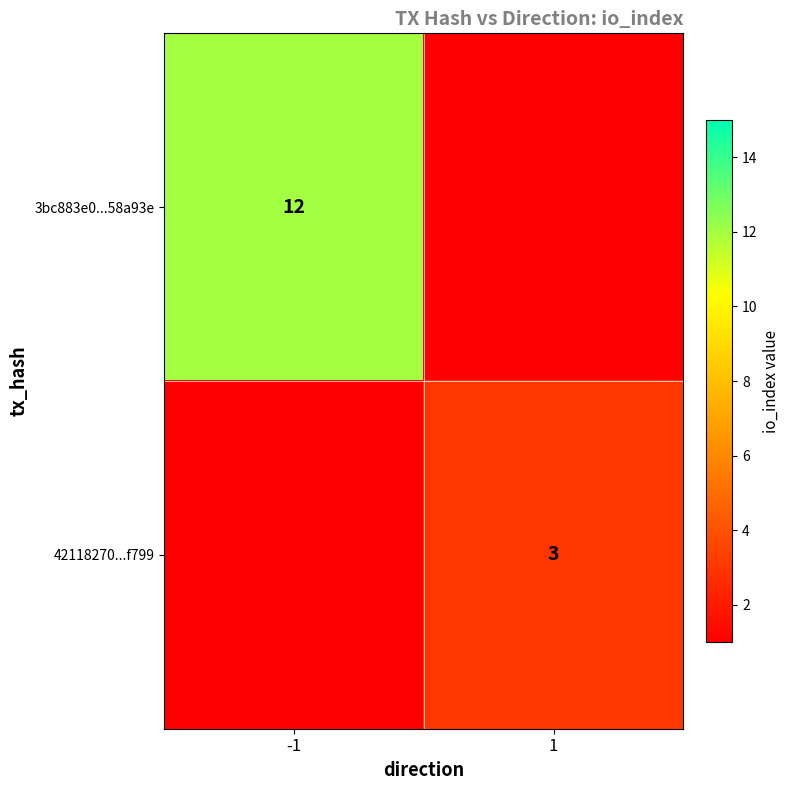

At which category does the chart reach its minimum across all series?

1